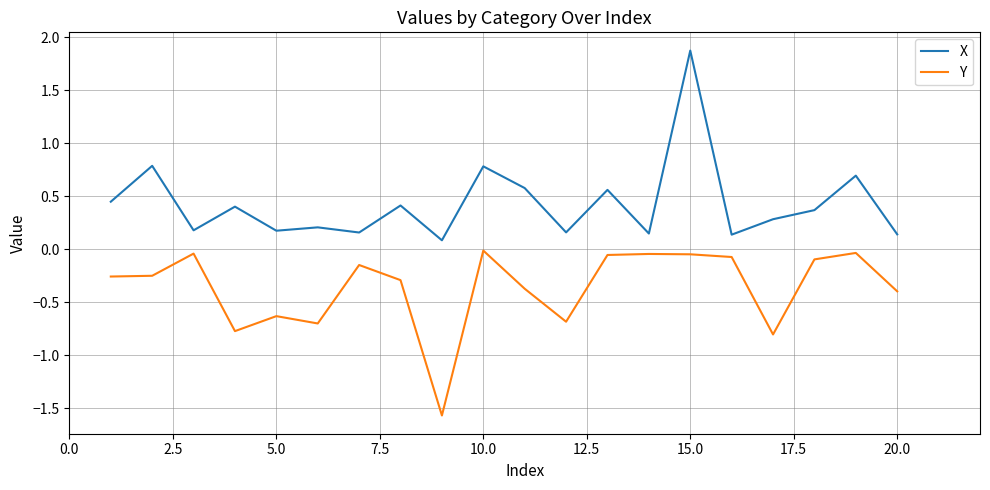

True or false: Y and X intersect in this chart.

False